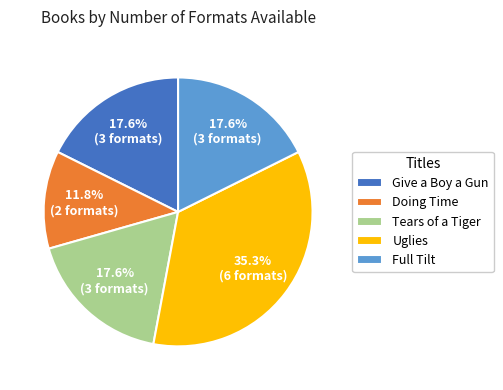

Which category has the smallest portion of the pie?

Doing Time